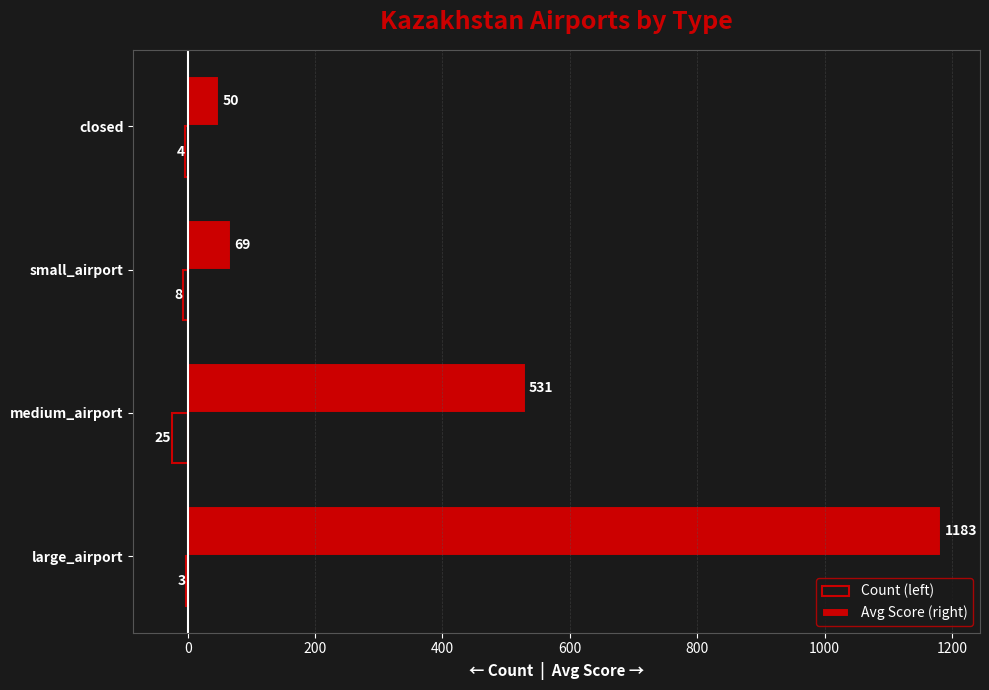

Is the value of Count (left) at large_airport greater than the value of Avg Score (right) at small_airport?

No